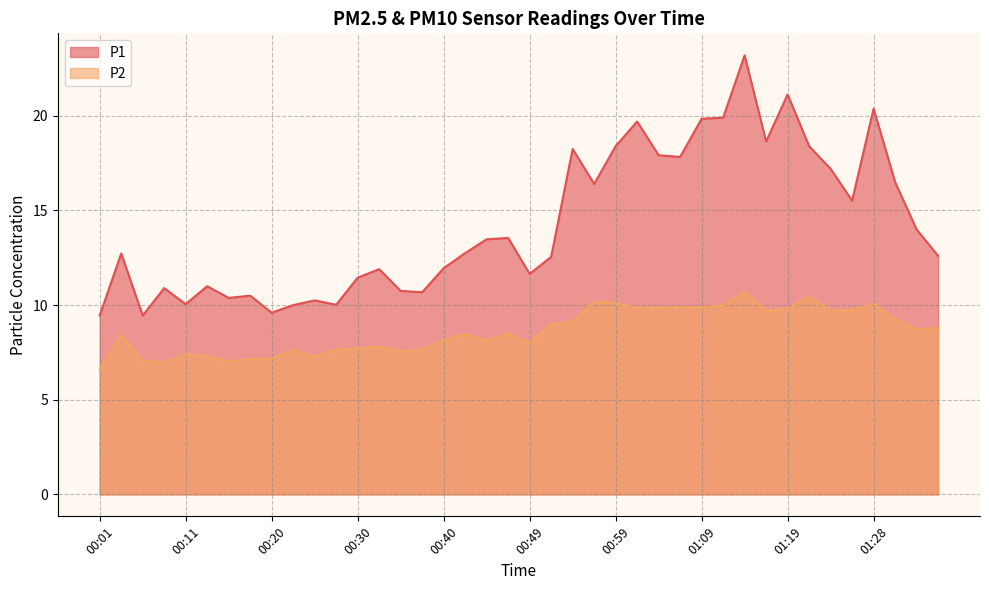

What is the sum of the P1 values at 00:30 and 01:16?

30.1